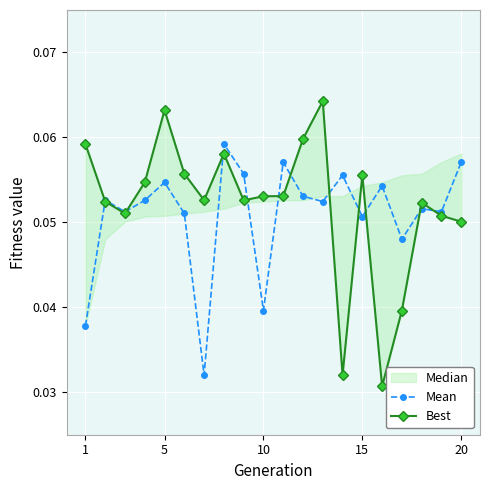

Which series ends up on top after the final intersection of Mean and Best?

Mean